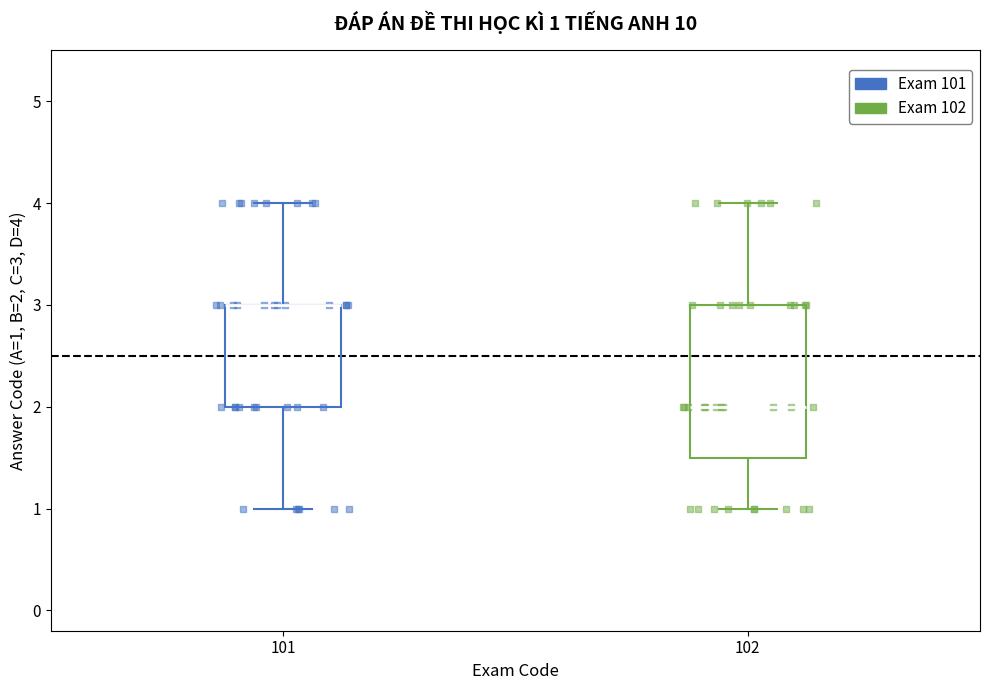

Comparing the boxes themselves (not the whiskers), which one is the tallest?

102